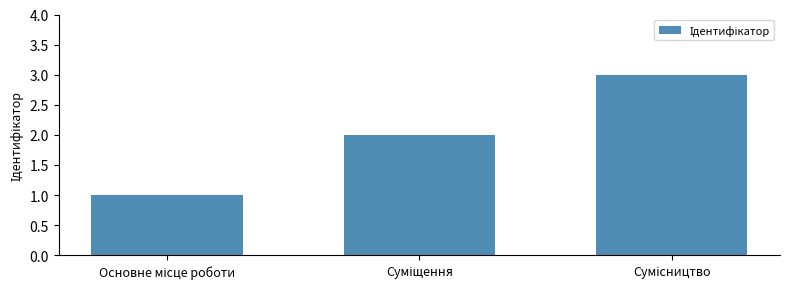

What is the sum of all values?

6